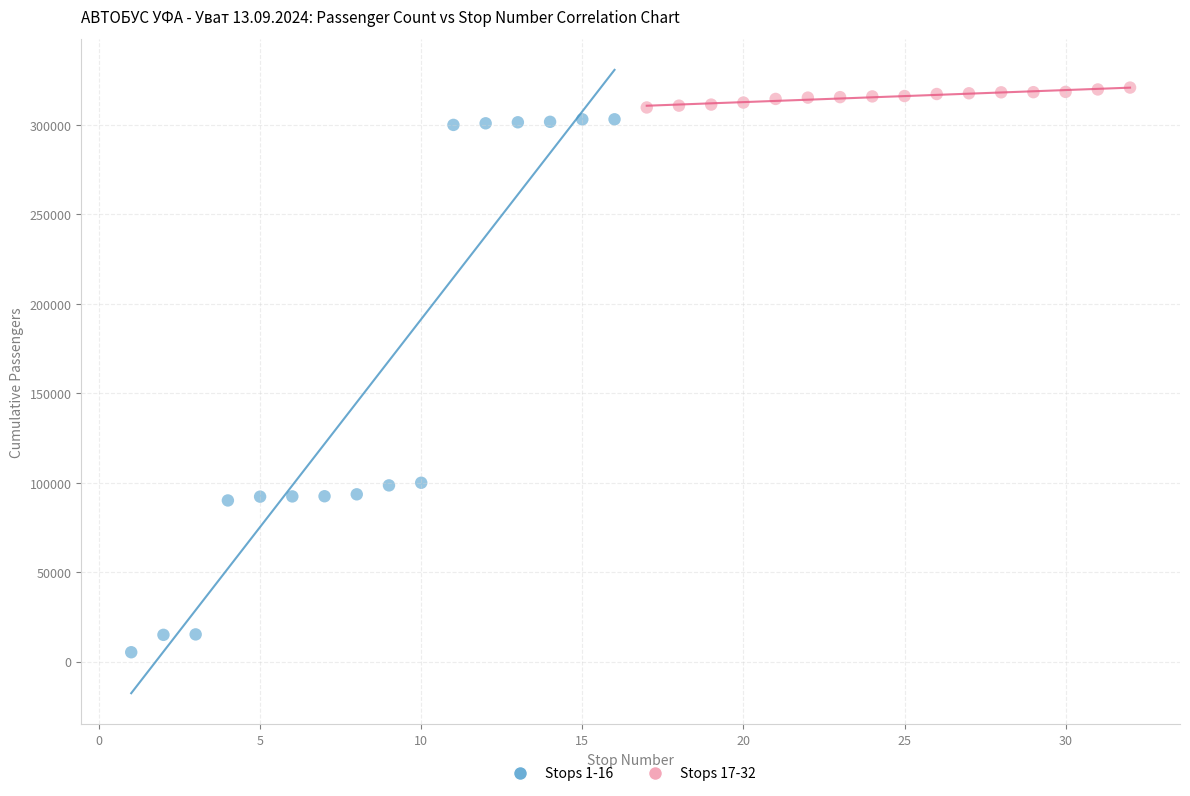

Which series reaches the maximum Y coordinate?

Stops 17-32